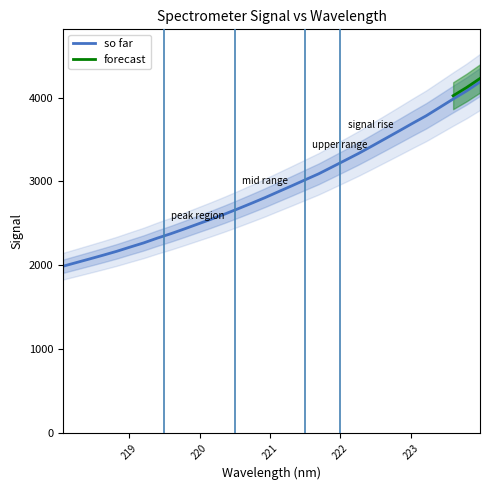

At which category does the chart reach its peak across all series?

223.9802